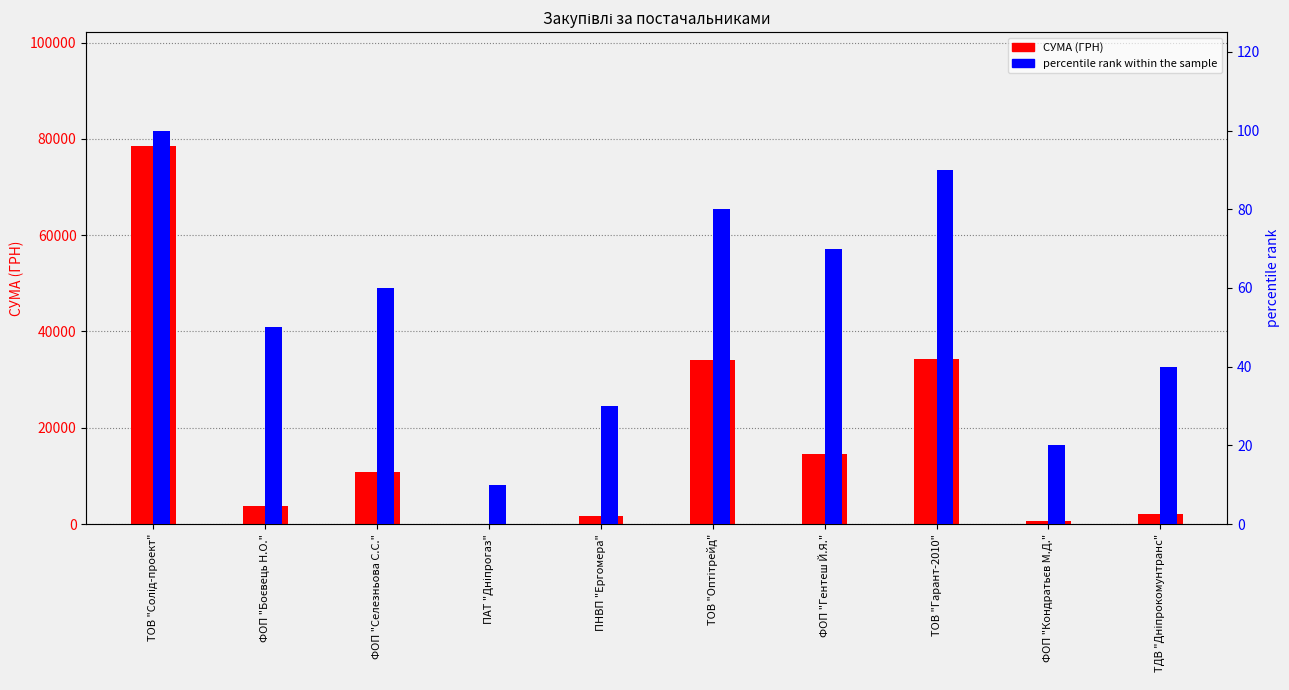

What is the total value across all series at ТДВ "Дніпрокомунтранс"?

2096.2